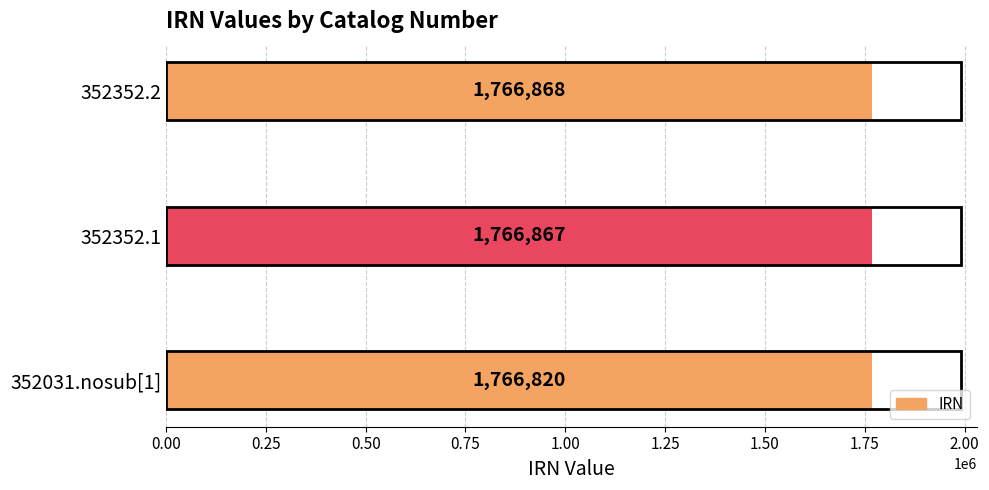

Read the value at 352031.nosub[1], to the nearest 5.

1766820